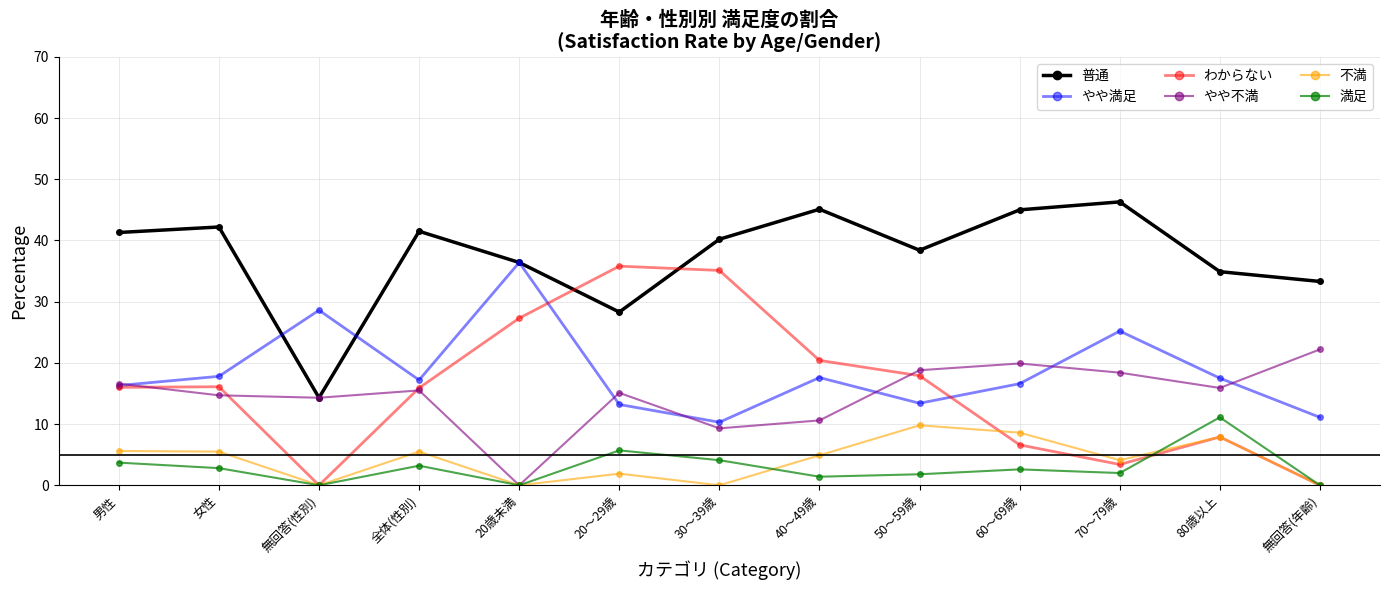

Between 20～29歳 and 30～39歳, which series saw the biggest shift?

普通